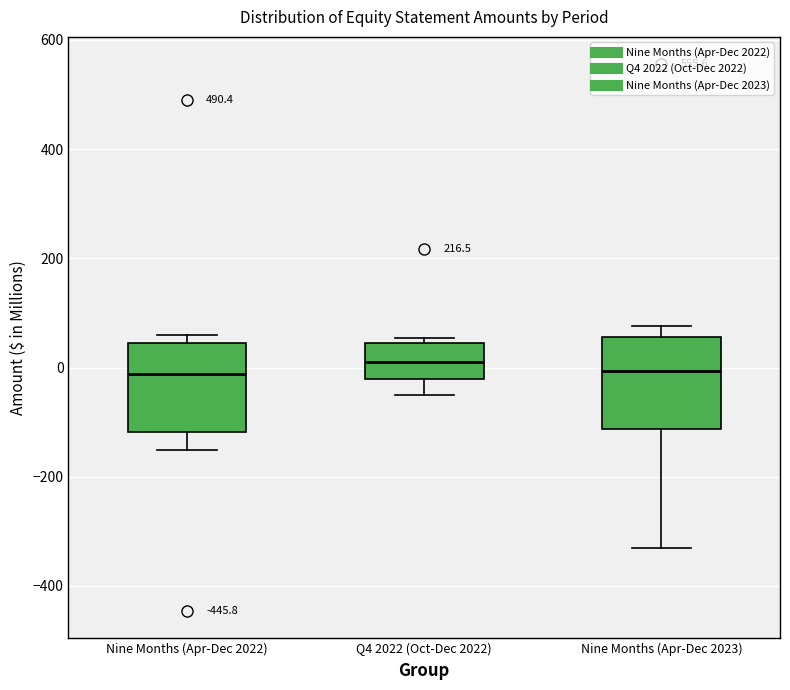

Where does the median line of the box for Q4 2022 (Oct-Dec 2022) sit on the y-axis? The values are not printed on the chart, so give them approximately, as read against the axis.

0